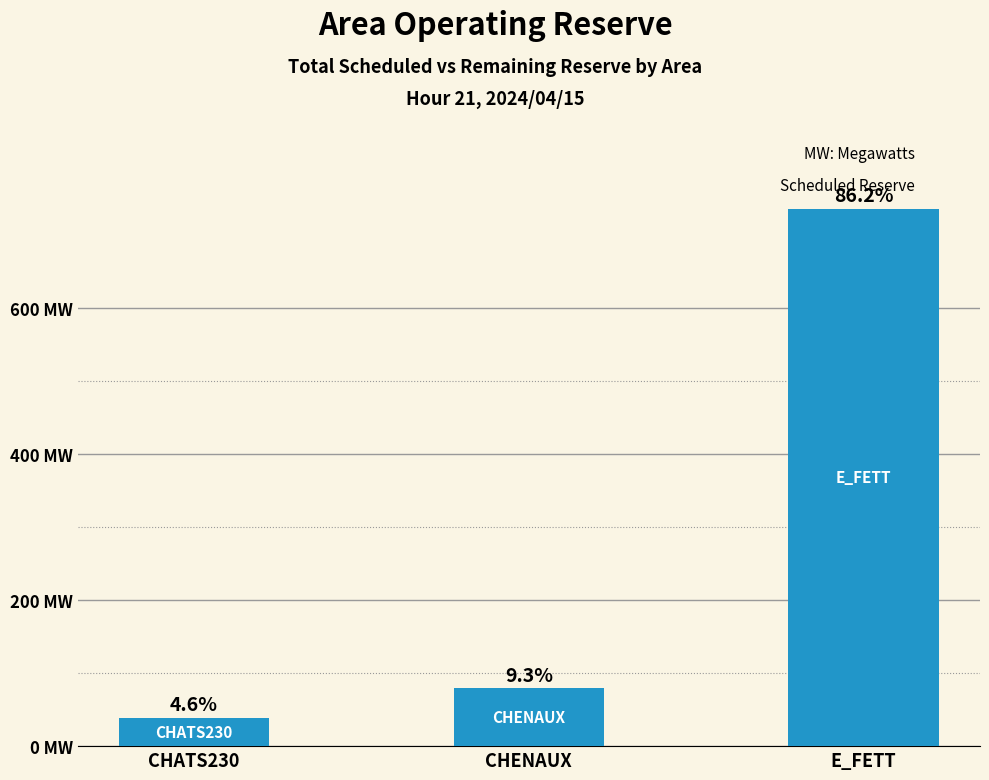

How many bars are there in total?

3